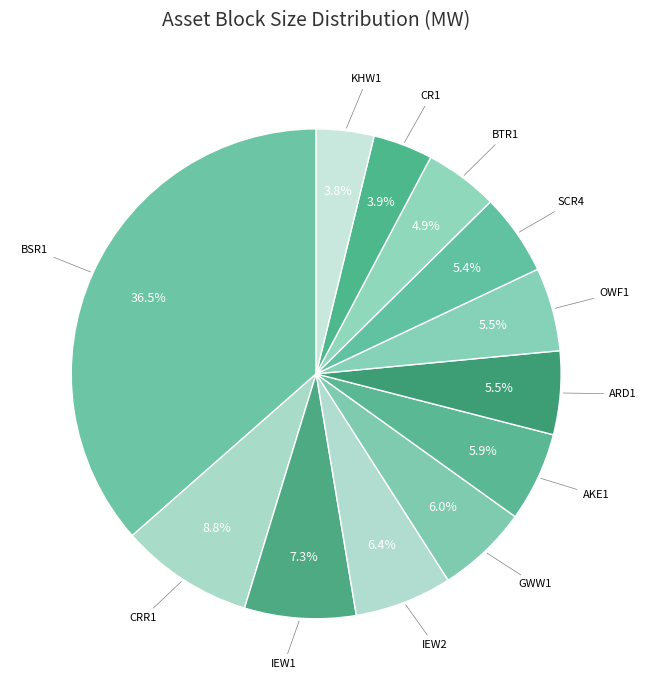

Count the number of slices in the pie.

12